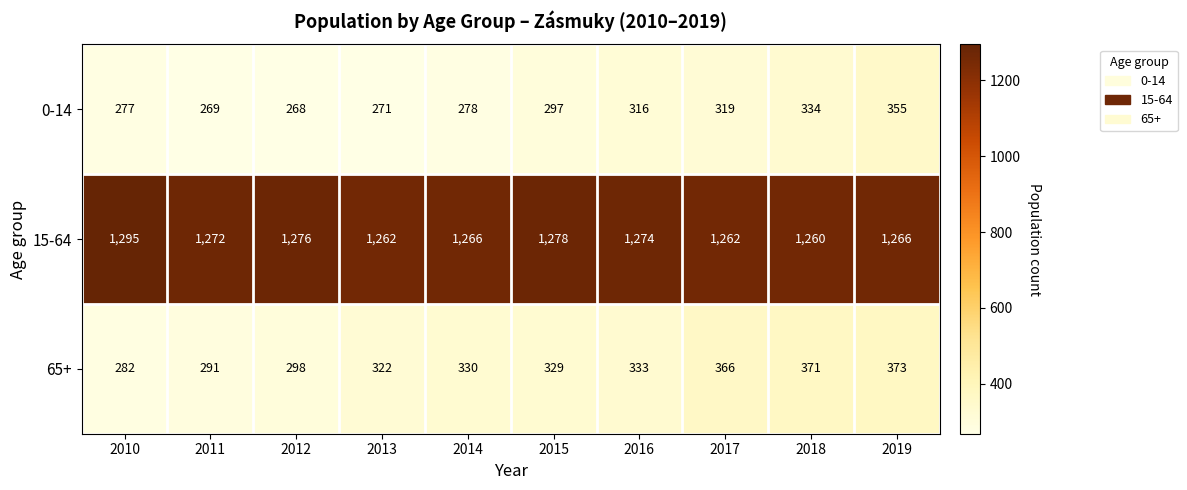

Reading left to right, what are all the values shown in this chart?

0-14: 2010=277	2011=269	2012=268	2013=271	2014=278	2015=297	2016=316	2017=319	2018=334	2019=355
15-64: 2010=1295	2011=1272	2012=1276	2013=1262	2014=1266	2015=1278	2016=1274	2017=1262	2018=1260	2019=1266
65+: 2010=282	2011=291	2012=298	2013=322	2014=330	2015=329	2016=333	2017=366	2018=371	2019=373